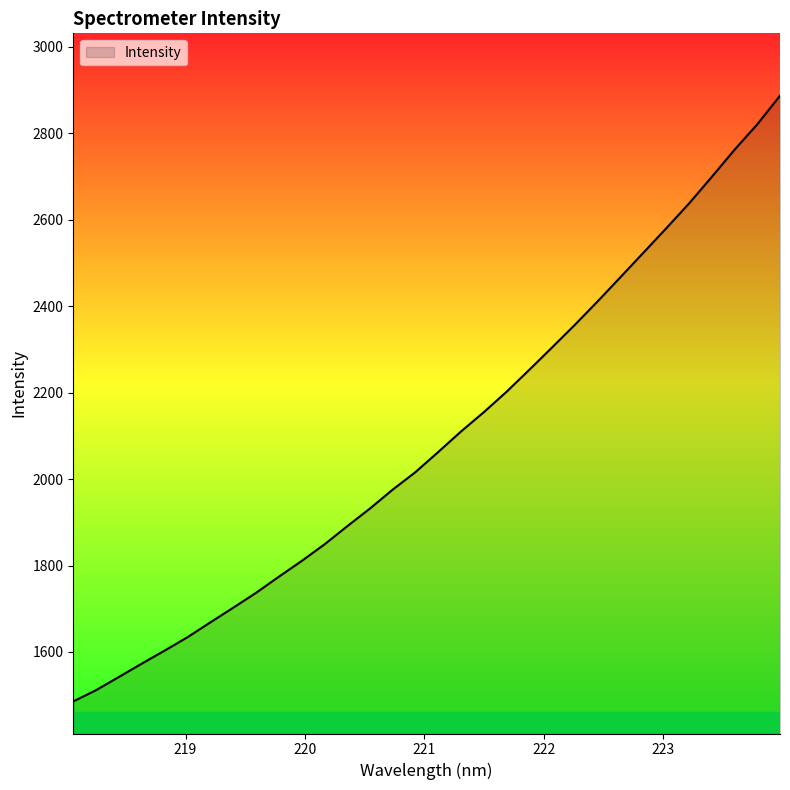

What is the difference between the maximum and minimum values?

1401.6